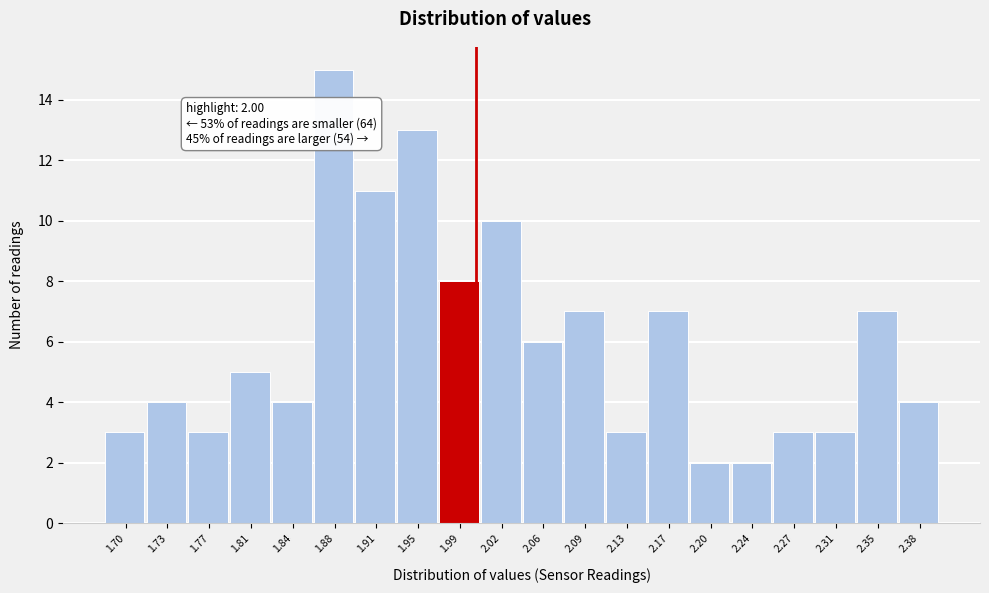

Which range on the x-axis has the tallest bar?

1.860 to 1.896